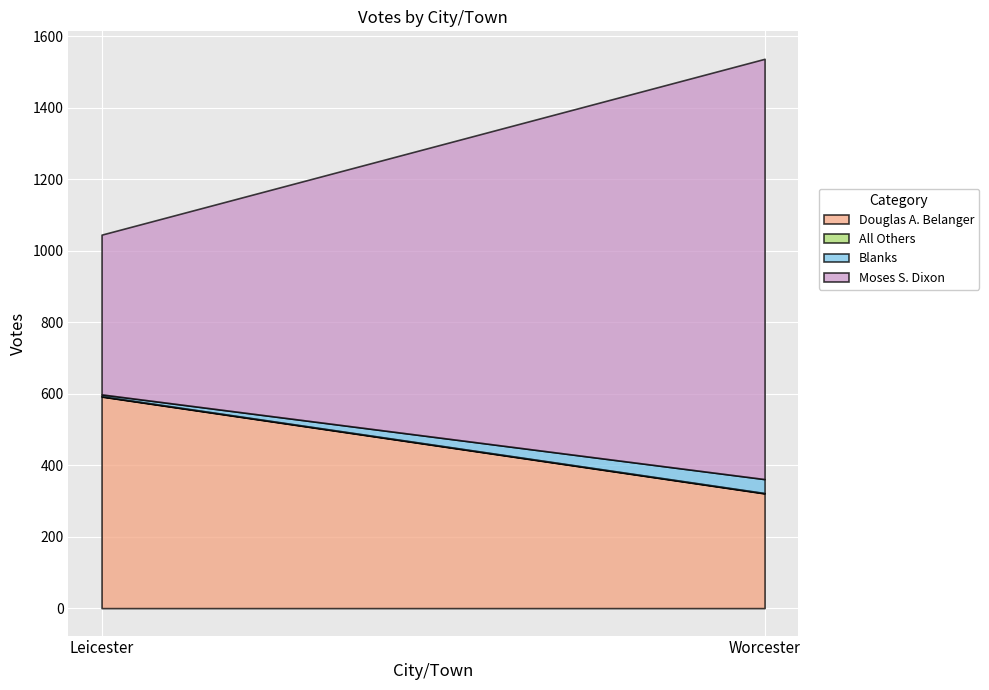

What is the sum of the Moses S. Dixon values at Leicester and Worcester?

1623